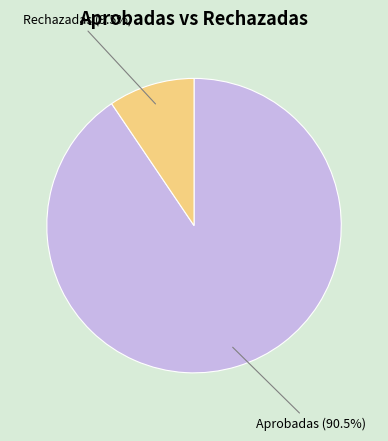

To the nearest percent, what is the difference between the Aprobadas and Rechazadas slice percentages?

81%